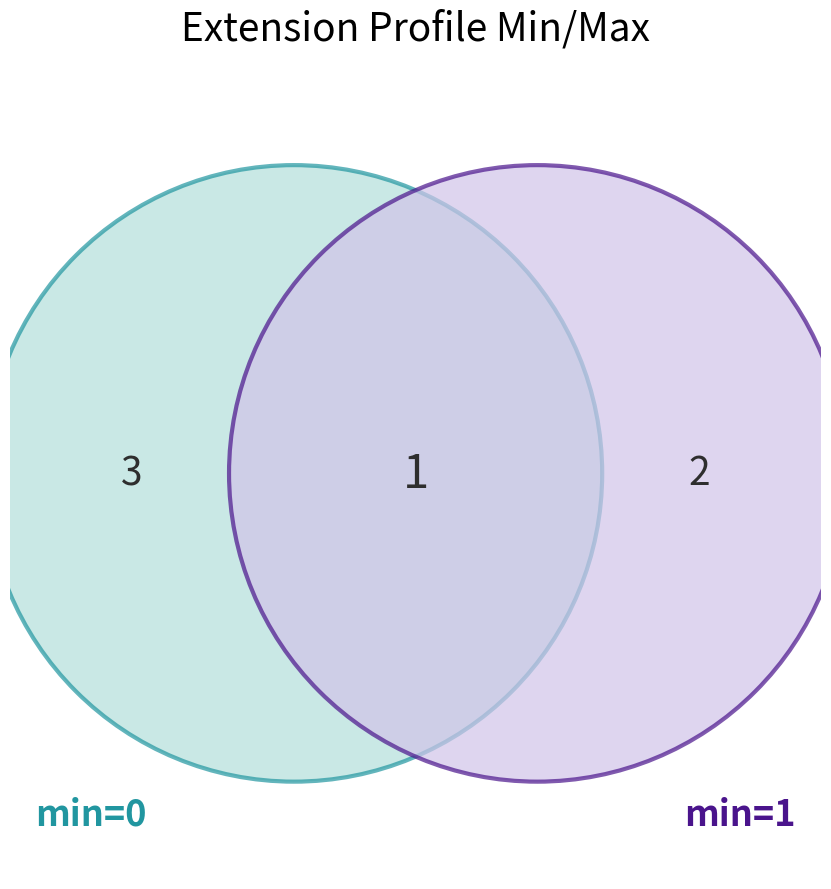

True or false: Extension accounts for 0% of the total.

True